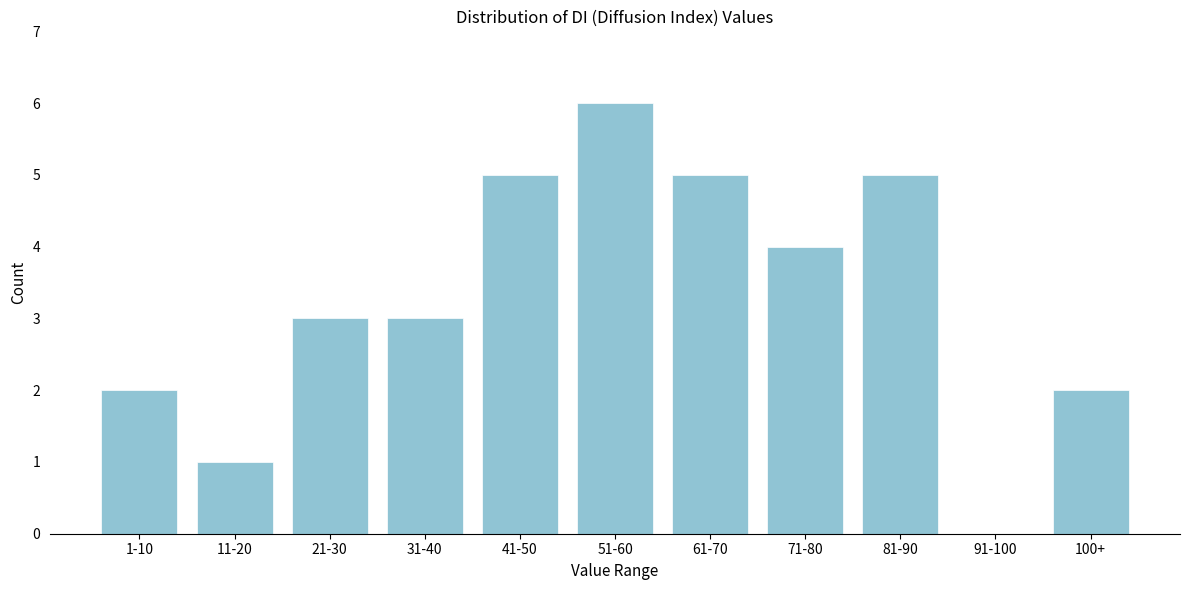

Reading left to right, list all the values displayed in this chart.

1-10=2	11-20=1	21-30=3	31-40=3	41-50=5	51-60=6	61-70=5	71-80=4	81-90=5	91-100=0	100+=2